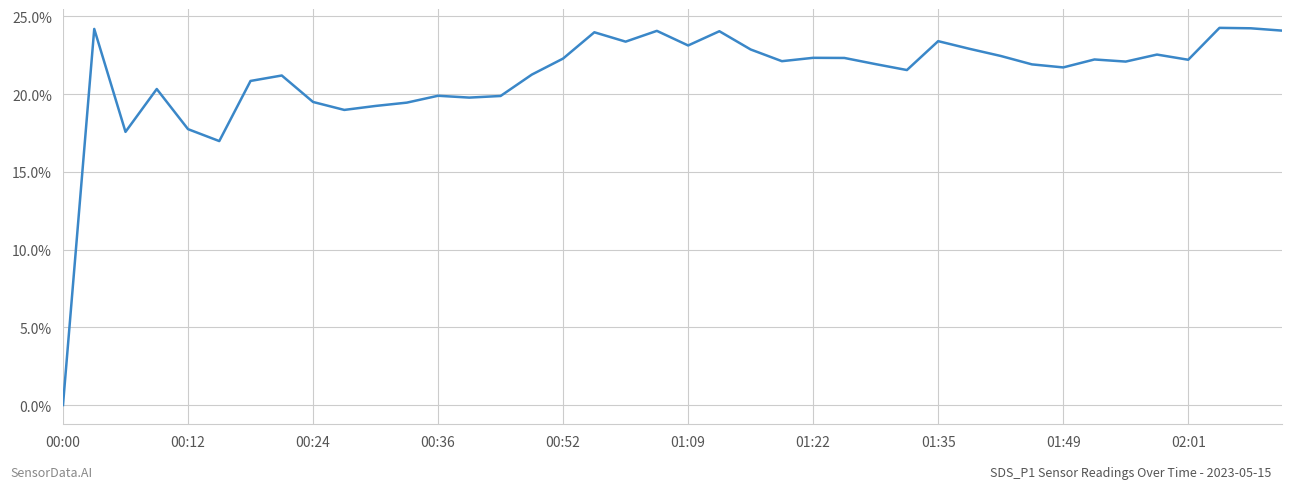

What is the difference between the maximum and minimum values?

24.3